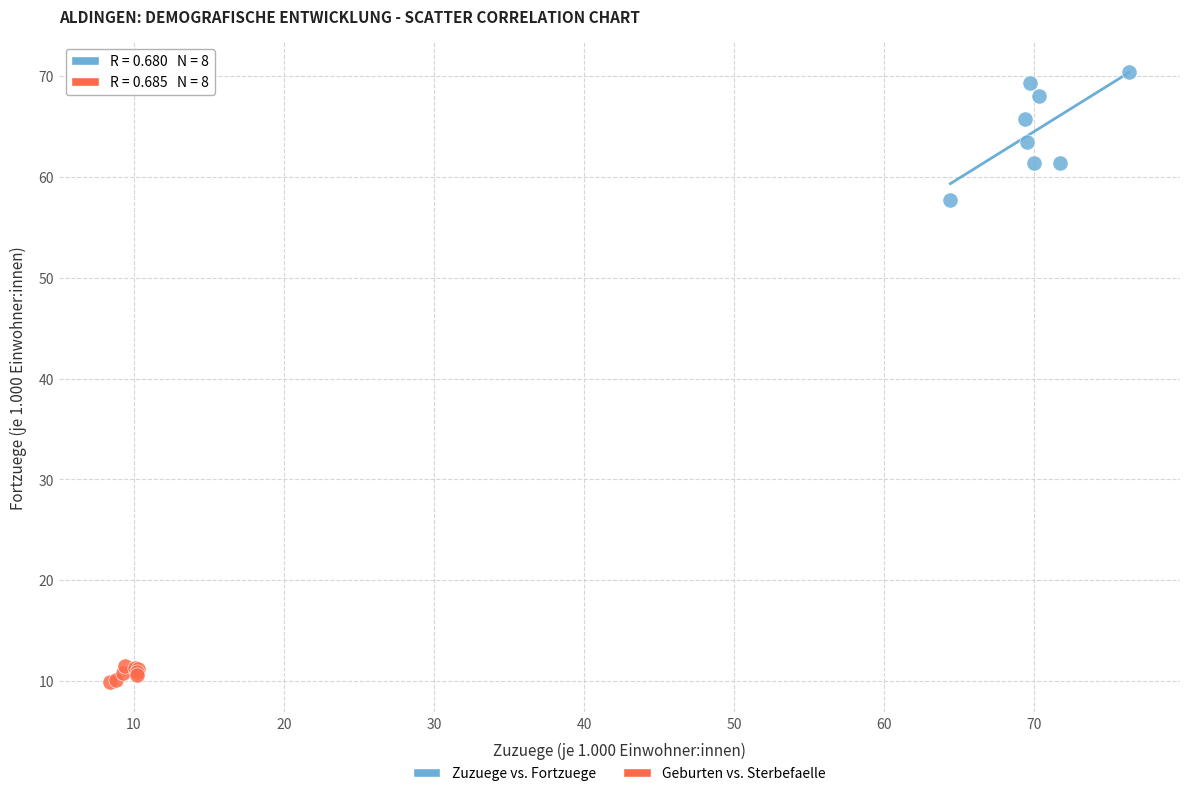

What are all the series names shown in the legend?

Zuzuege vs. Fortzuege, Geburten vs. Sterbefaelle